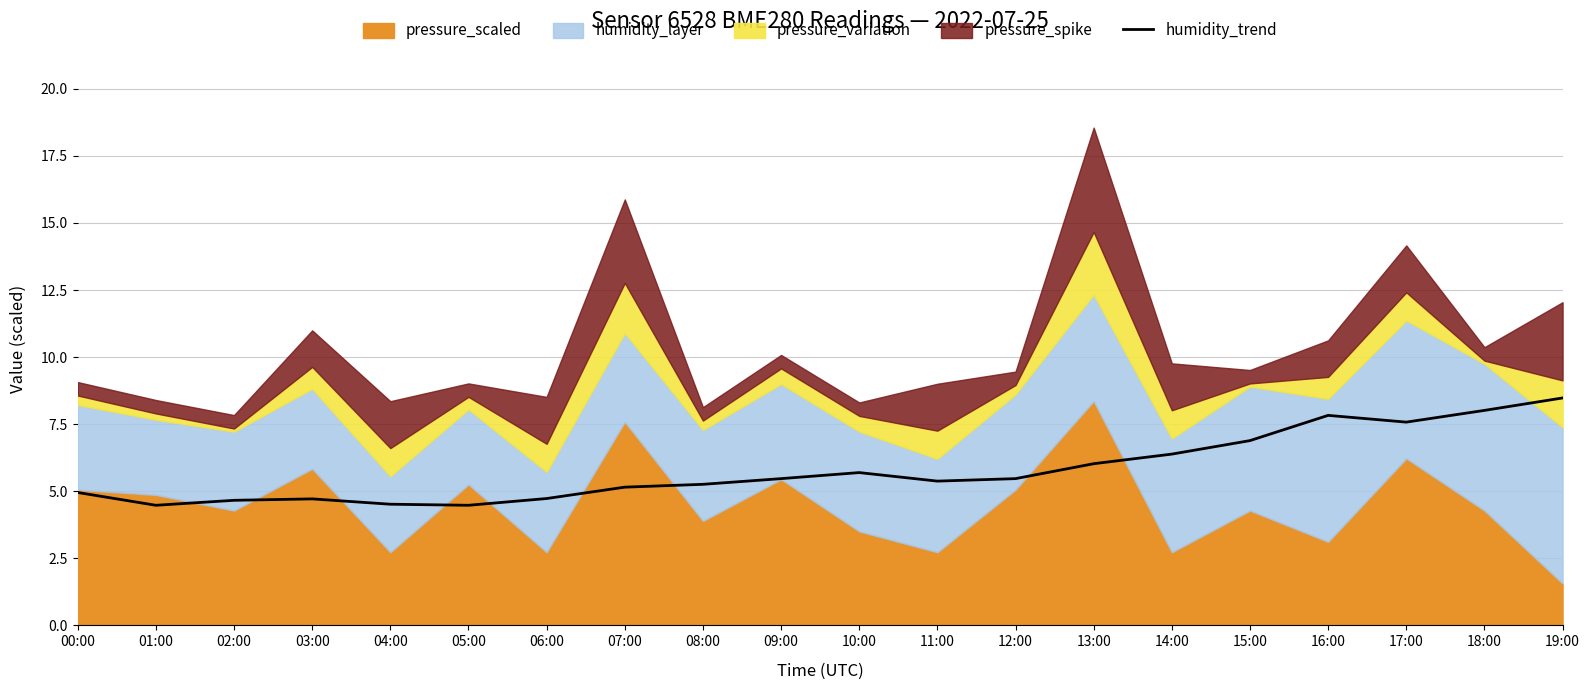

What is the sum of all values?

116.1